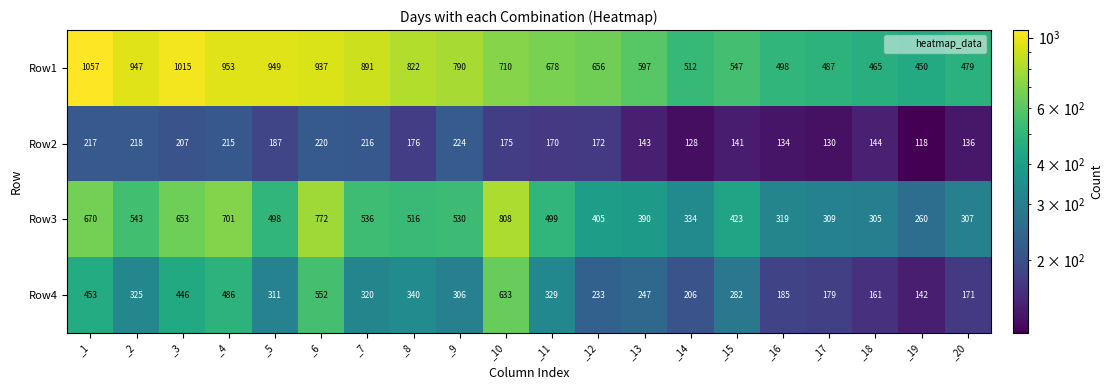

What is the total value across all series at _6?

2481